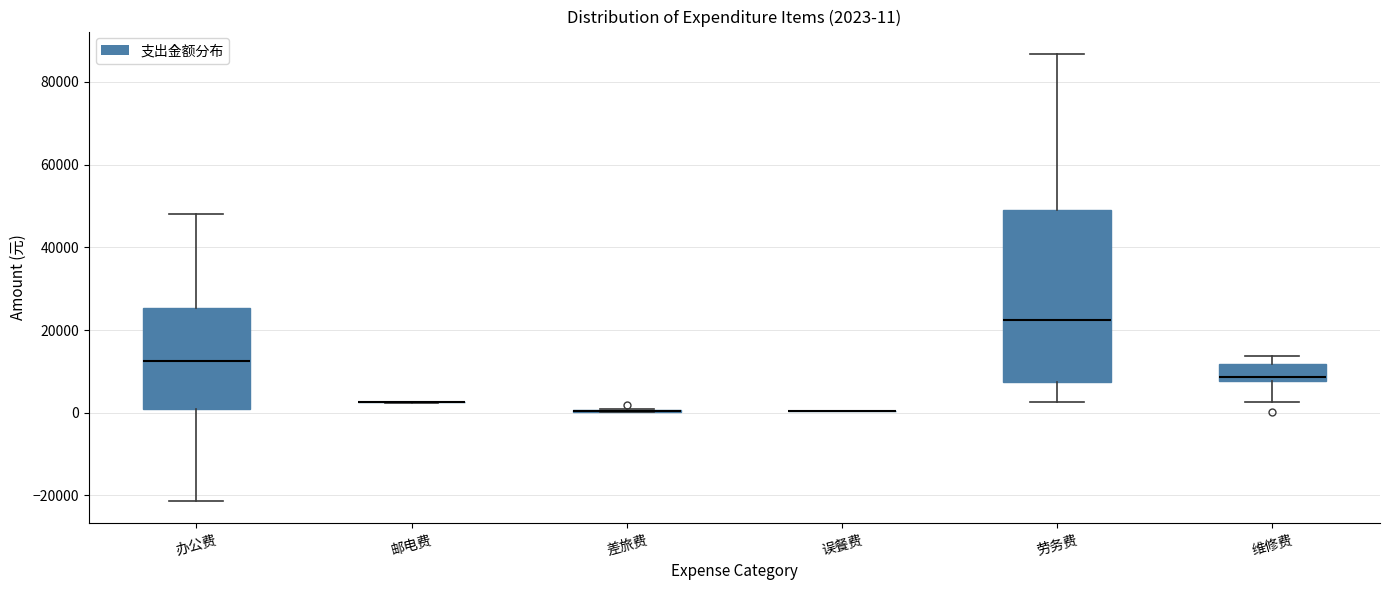

Which box is the tallest, from its lower edge to its upper edge?

劳务费